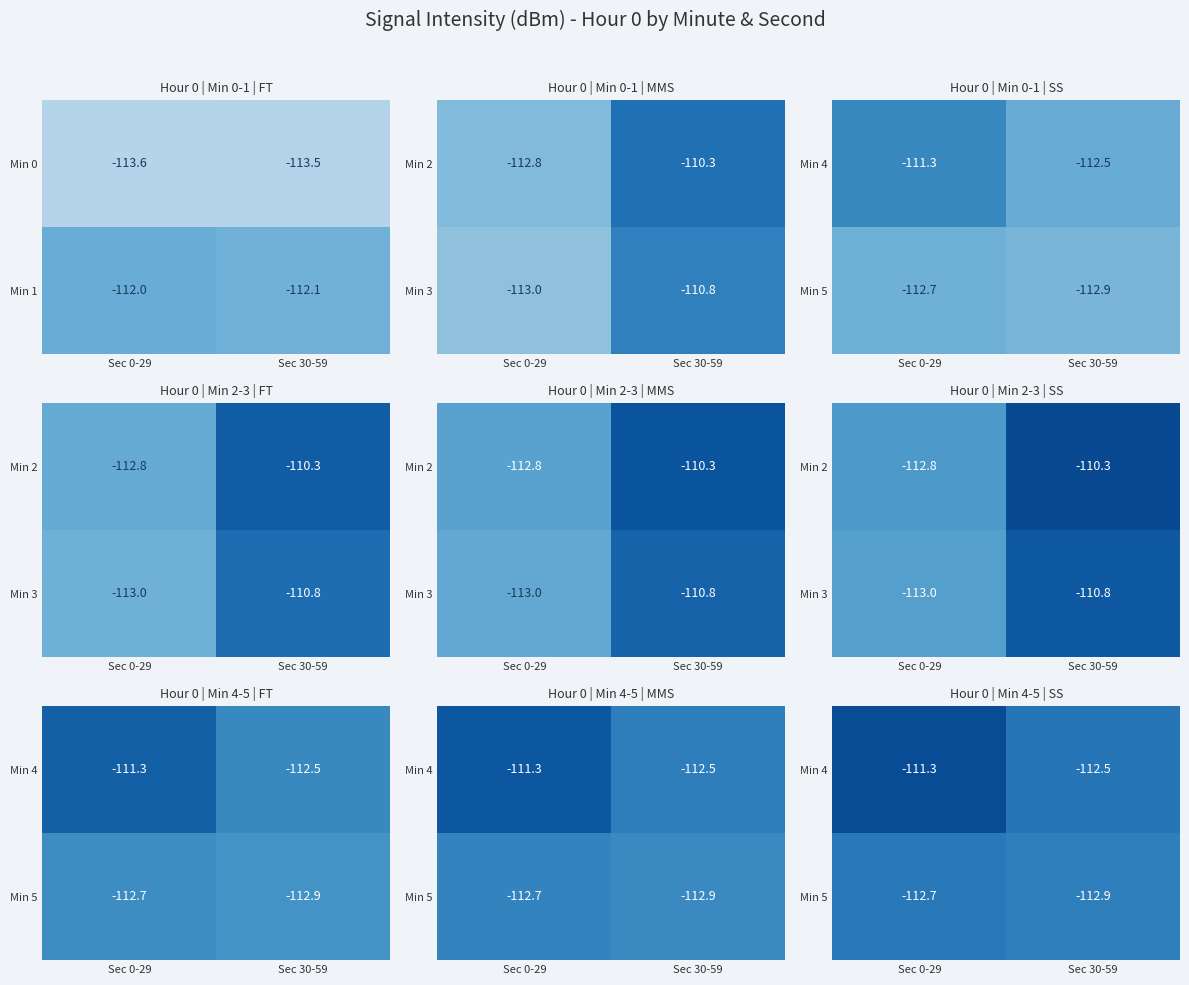

Where is Min 1 nearest to the value -112?

Sec 0-29